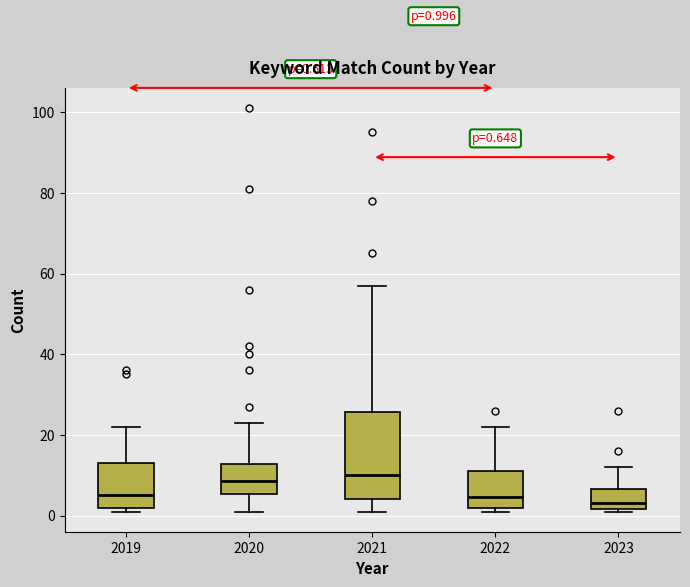

Which box is the tallest, from its lower edge to its upper edge?

2021